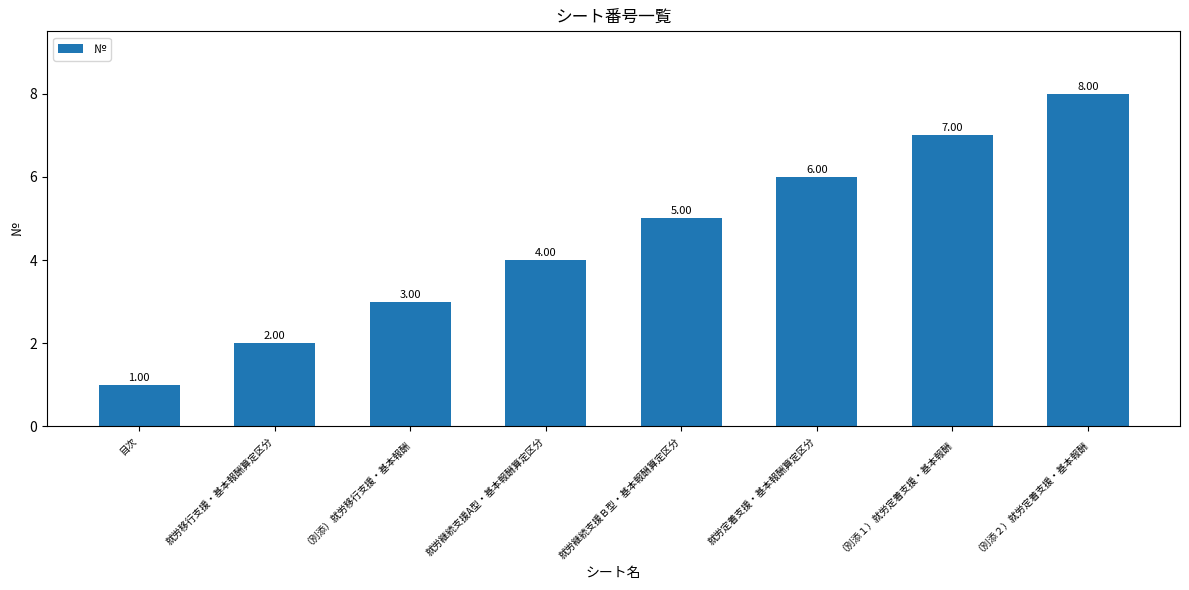

Reading left to right, what are all the values shown in this chart?

目次=1	就労移行支援・基本報酬算定区分=2	（別添）就労移行支援・基本報酬=3	就労継続支援A型・基本報酬算定区分=4	就労継続支援Ｂ型・基本報酬算定区分=5	就労定着支援・基本報酬算定区分=6	（別添１）就労定着支援・基本報酬=7	（別添２）就労定着支援・基本報酬=8